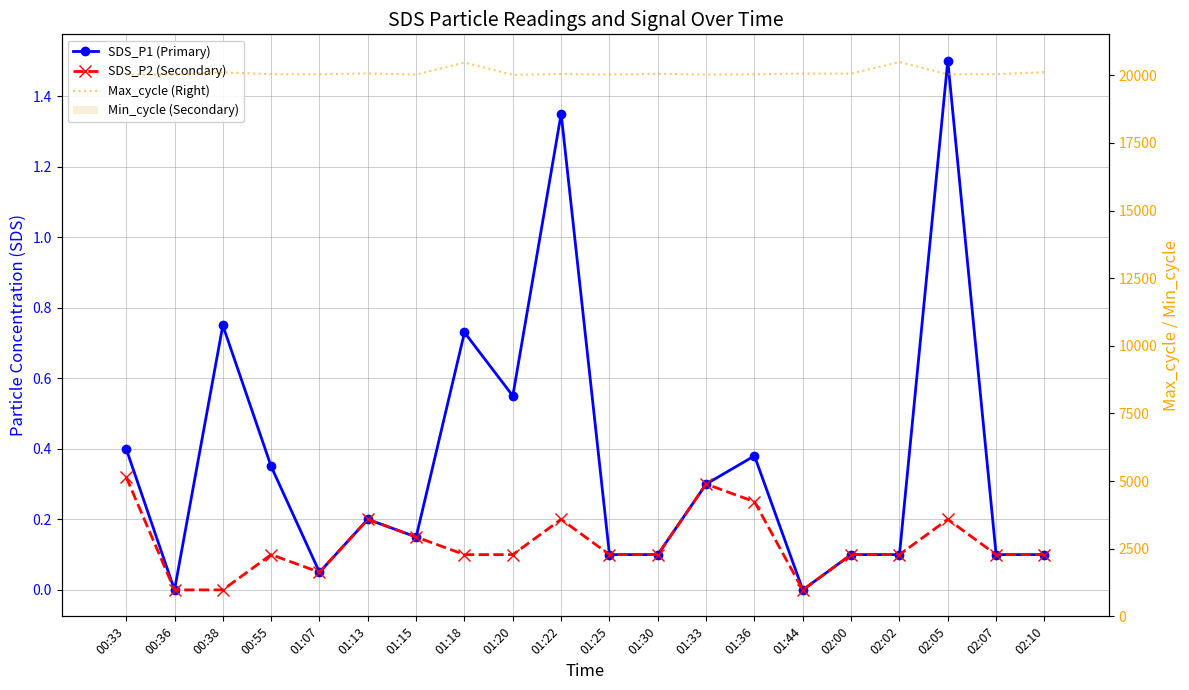

The SDS_P1 (Primary) series shows 0.2 at 01:18. True or false?

False